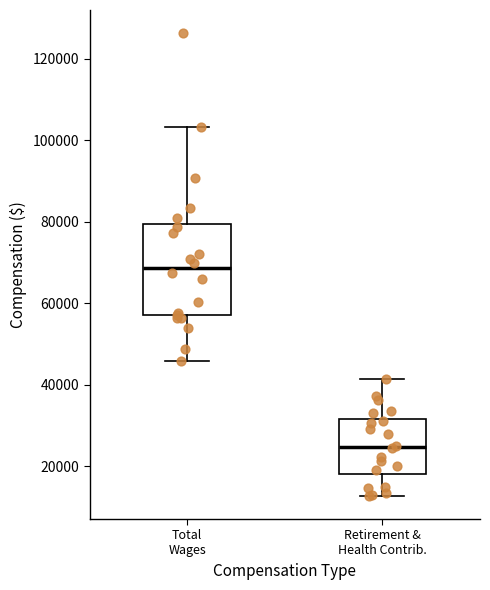

Reading left to right, read every box against the y-axis: the position of its median line, the range the box covers, and the ends of its whiskers. The values are not printed on the chart, so give them approximately, as read against the axis.

Total Wages: median 68000, box 58000 to 80000, whiskers 46000 to 104000
Retirement & Health Contrib.: median 24000, box 18000 to 32000, whiskers 12000 to 42000